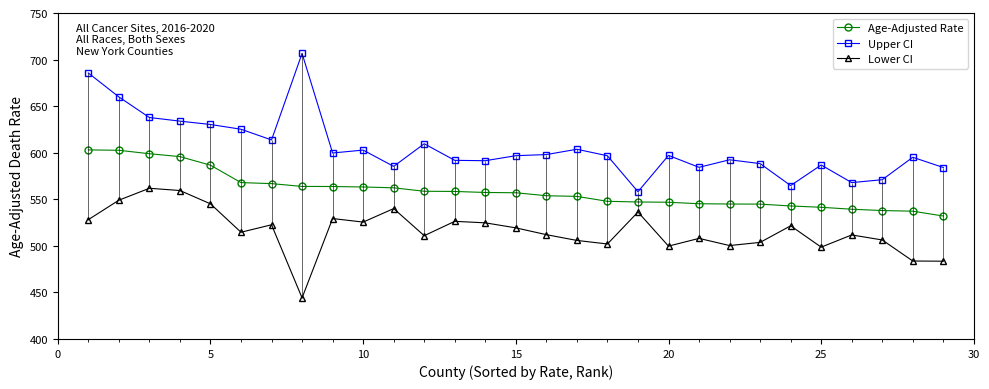

Which series has the widest spread of values?

Upper CI